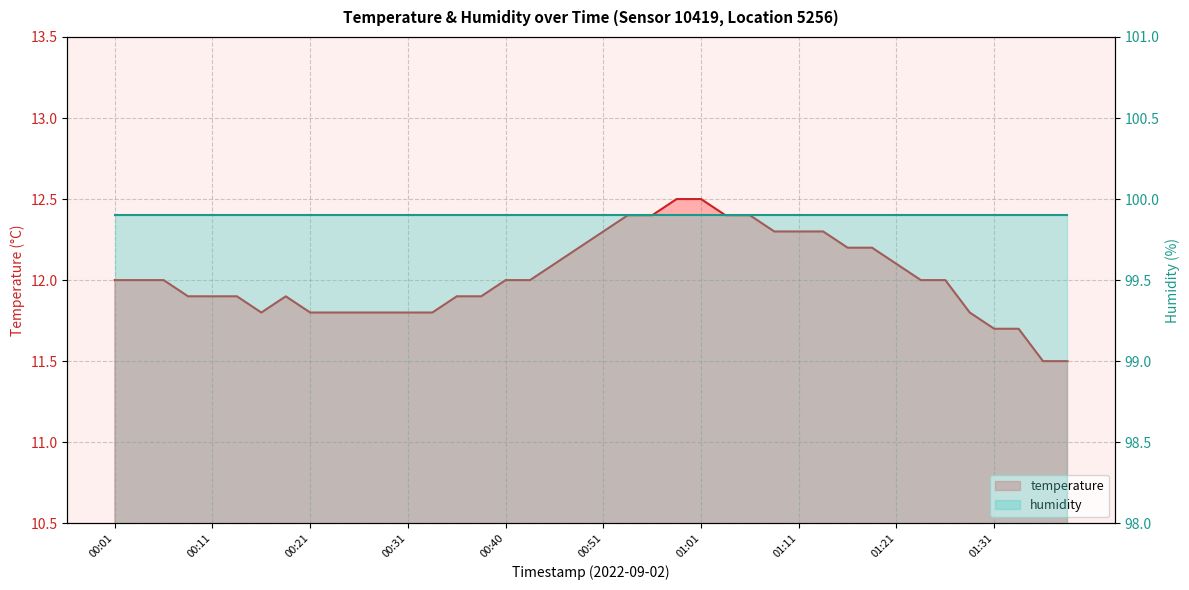

Rank the categories by value from highest to lowest.

00:58, 01:01, 00:53, 00:56, 01:03, 01:06, 00:51, 01:08, 01:11, 01:13, 00:48, 01:16, 01:18, 00:46, 01:21, 00:01, 00:04, 00:06, 00:40, 00:43, 01:23, 01:26, 00:09, 00:11, 00:14, 00:18, 00:36, 00:38, 00:16, 00:21, 00:23, 00:26, 00:28, 00:31, 00:33, 01:28, 01:31, 01:33, 01:36, 01:38